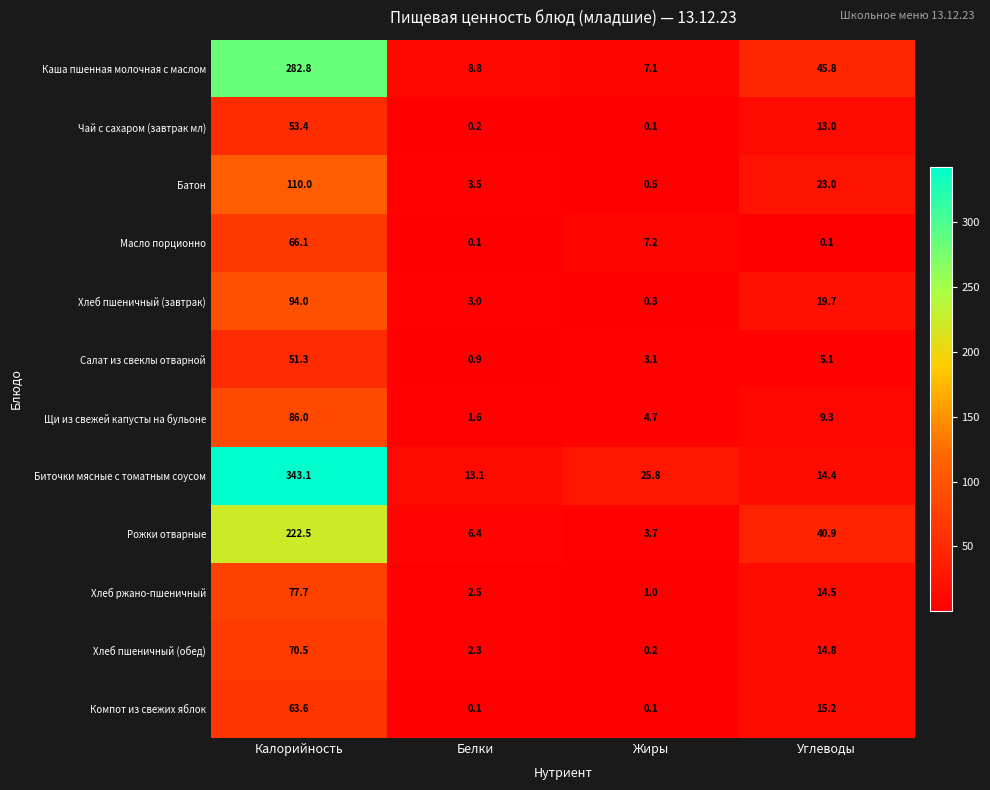

How many series are shown in this chart?

12